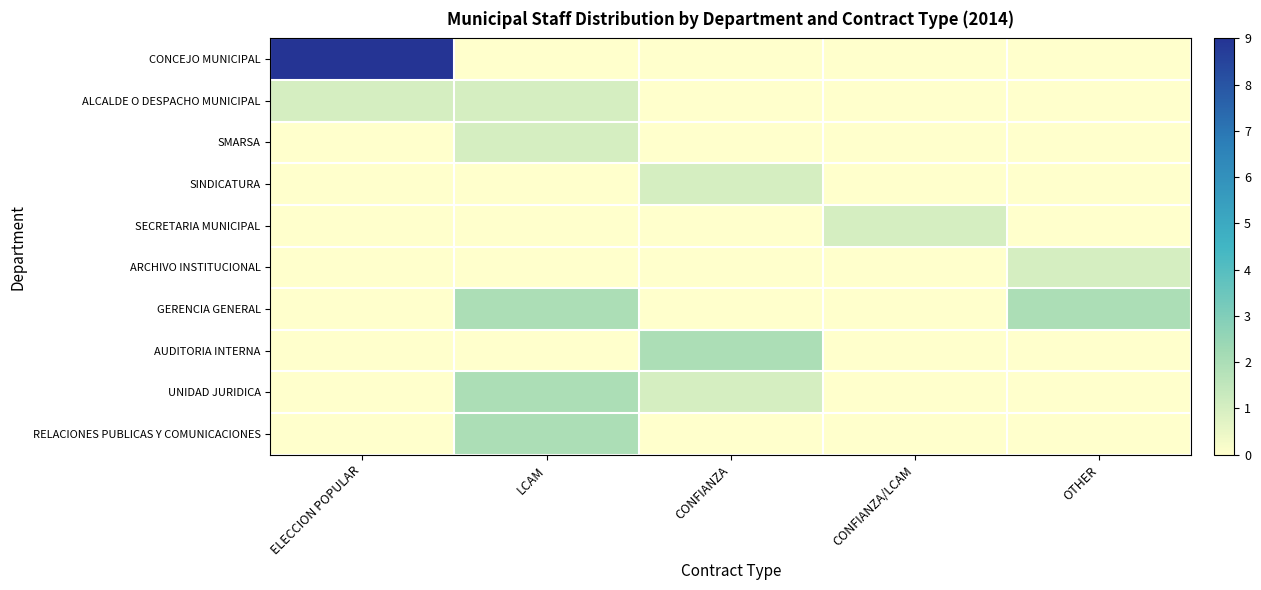

What is the spread (max minus min) of values at OTHER?

2